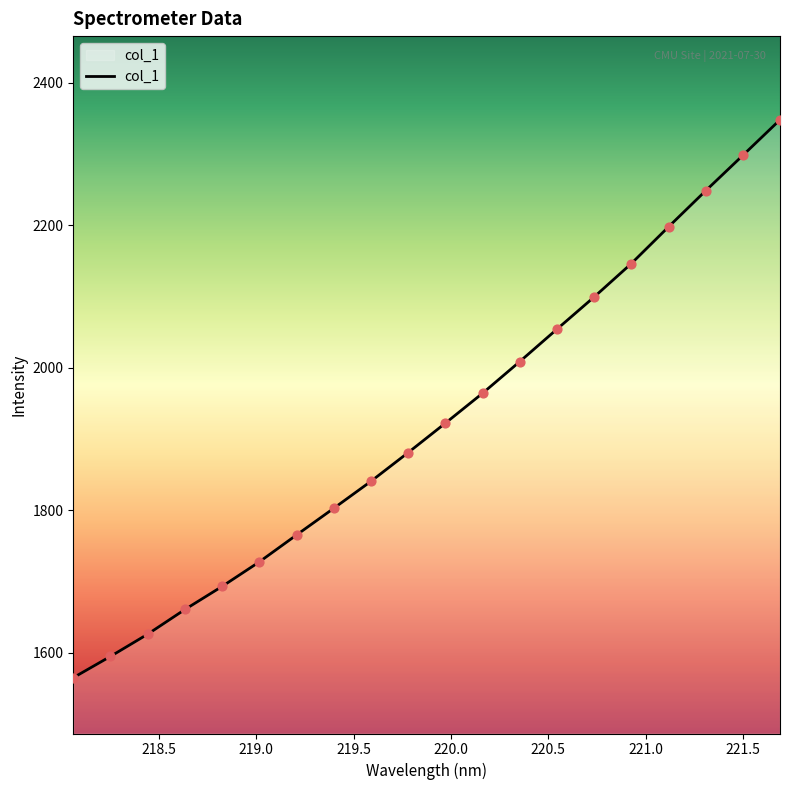

What is the smallest value displayed?

1565.2